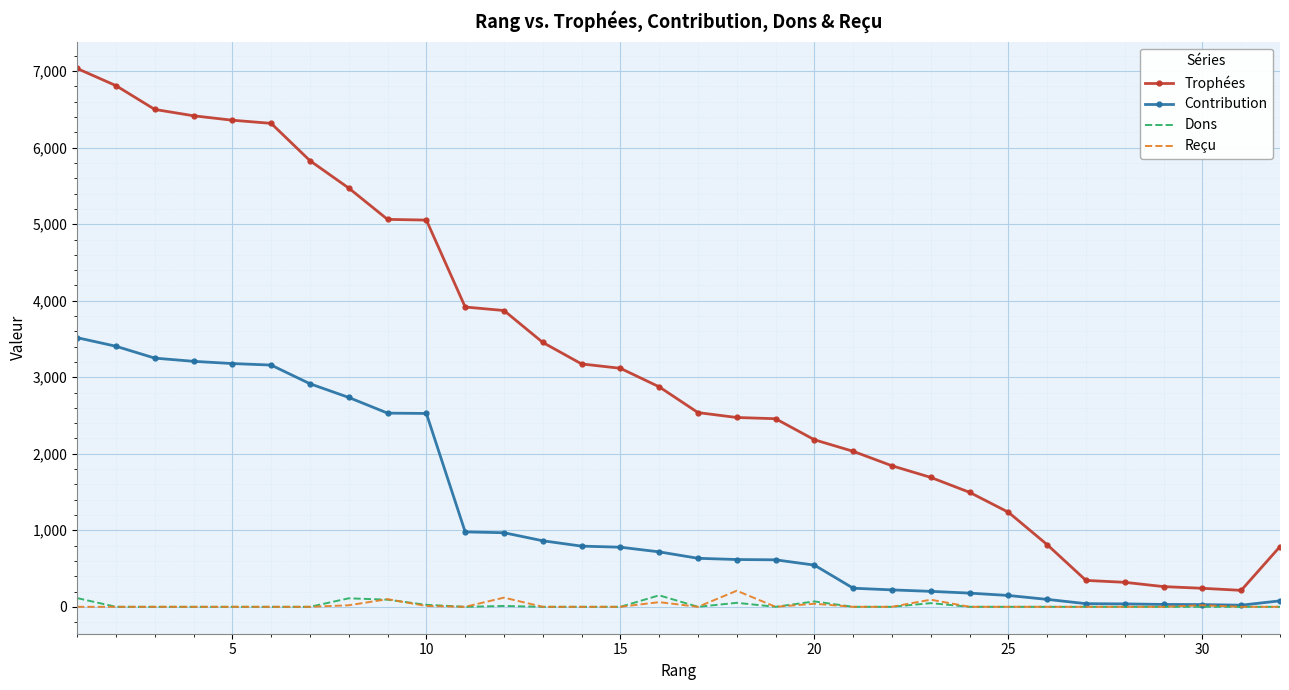

True or false: Contribution and Trophées intersect in this chart.

False